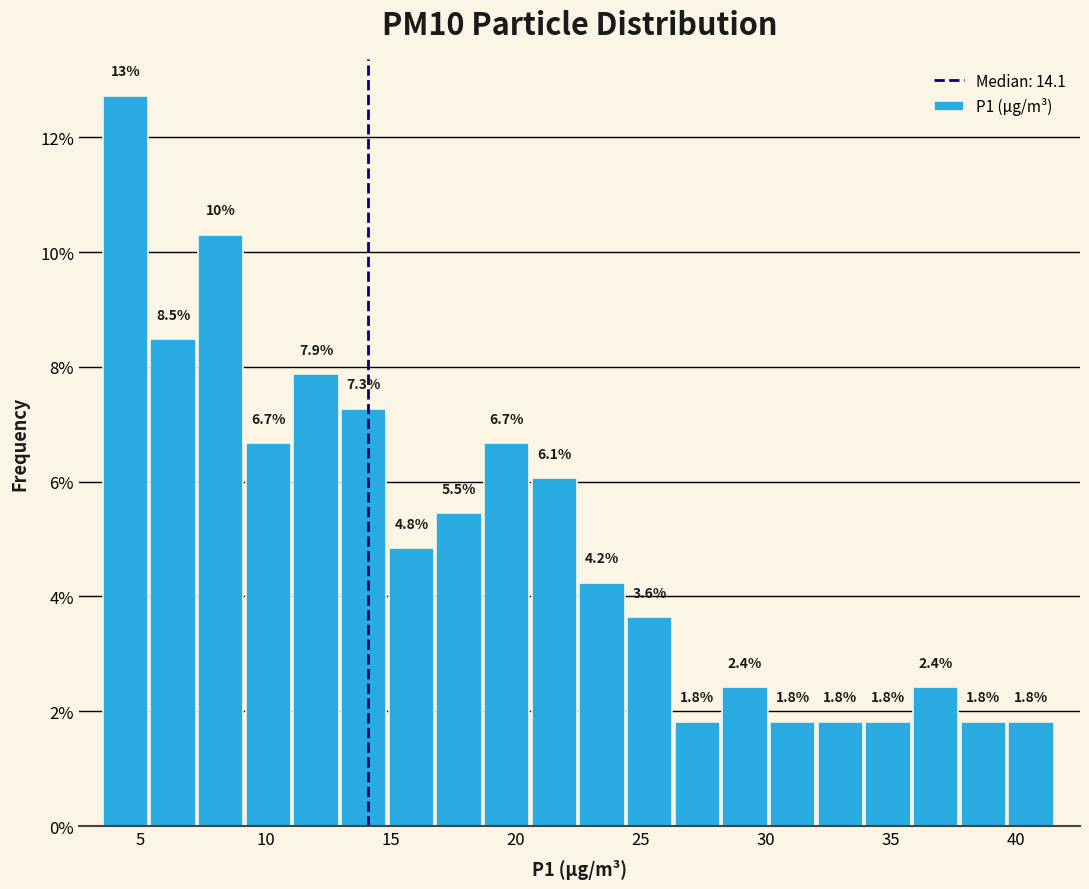

Read against the x-axis, roughly where is the centre of the tallest bar?

4.5